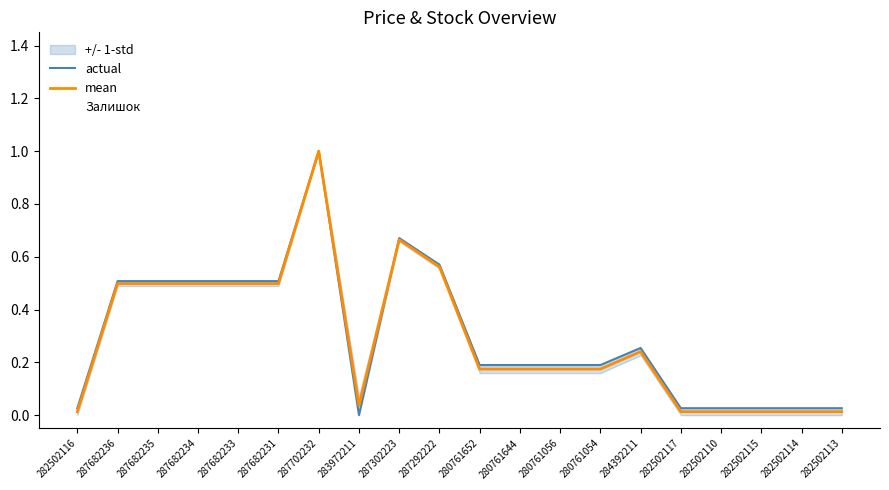

What is the highest value of the Залишок series?

1.0